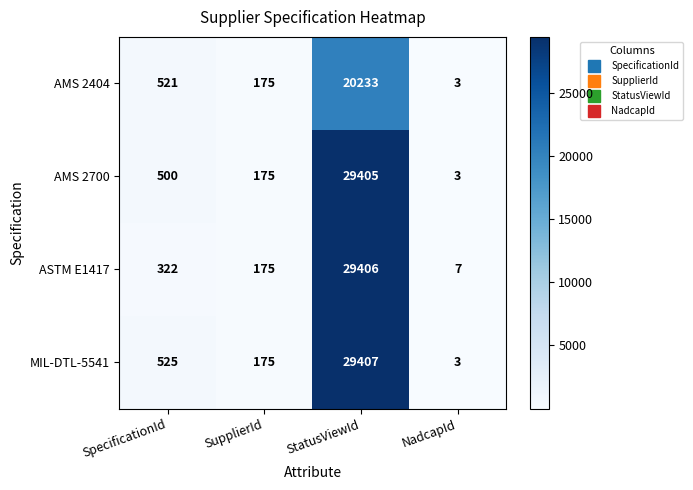

At which category is the sum across all series the highest?

StatusViewId